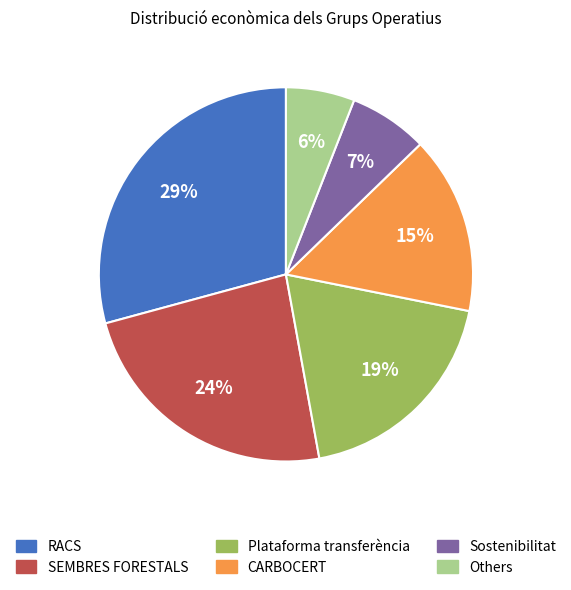

Does any single category account for the majority?

No